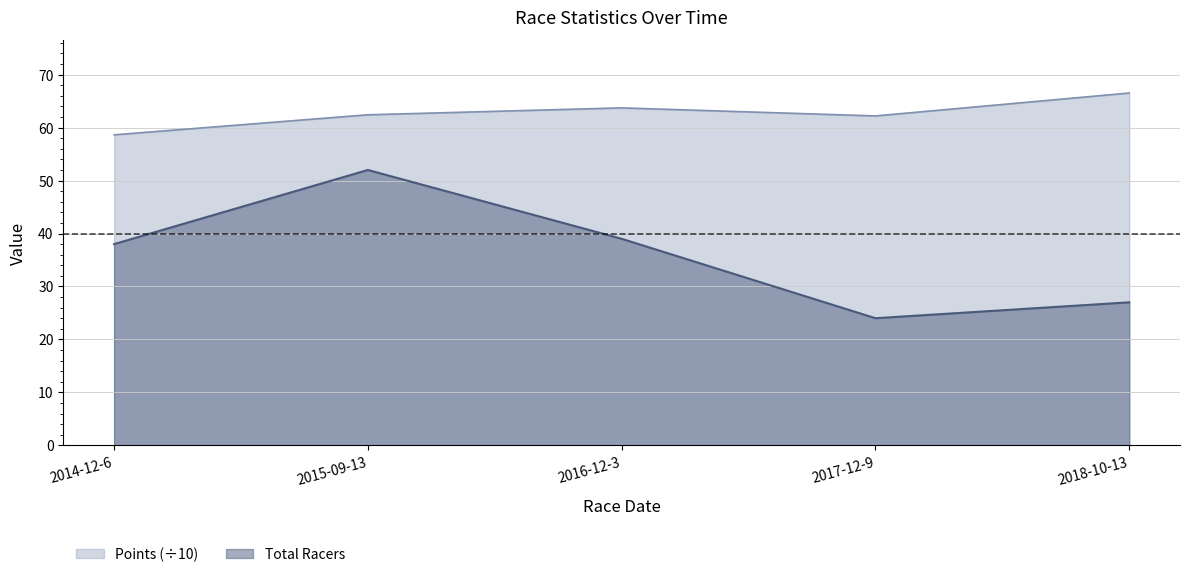

The Points series shows 118.9 at 2018-10-13. True or false?

False